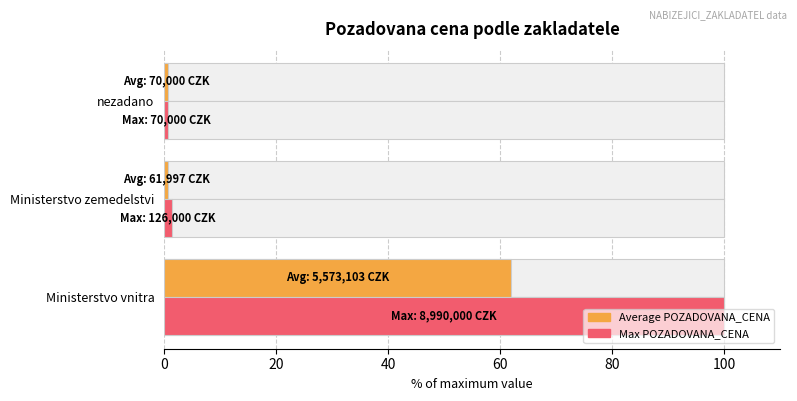

List the series in order of their peak value, highest first.

Max POZADOVANA_CENA, Average POZADOVANA_CENA